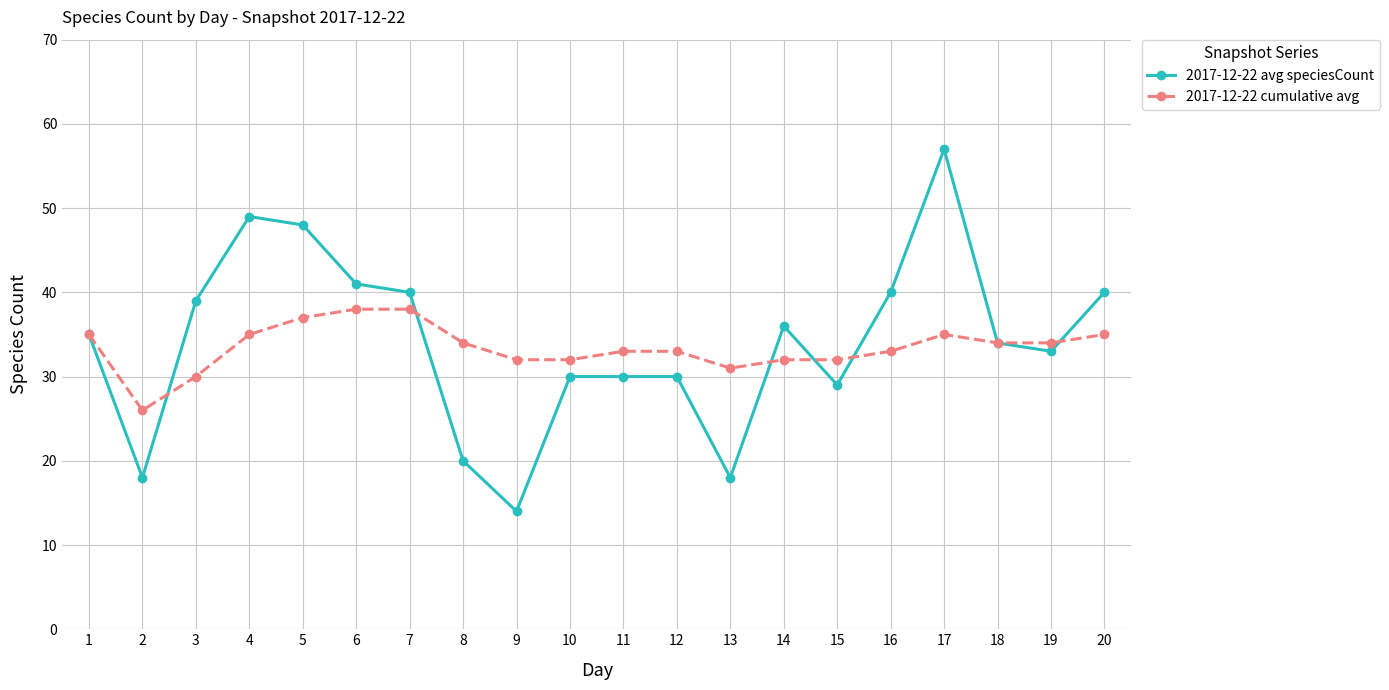

Reading right to left, extract all data points from this chart.

2017-12-22 avg speciesCount: 40	33	34	57	40	29	36	18	30	30	30	14	20	40	41	48	49	39	18	35
2017-12-22 cumulative avg: 35	34	34	35	33	32	32	31	33	33	32	32	34	38	38	37	35	30	26	35